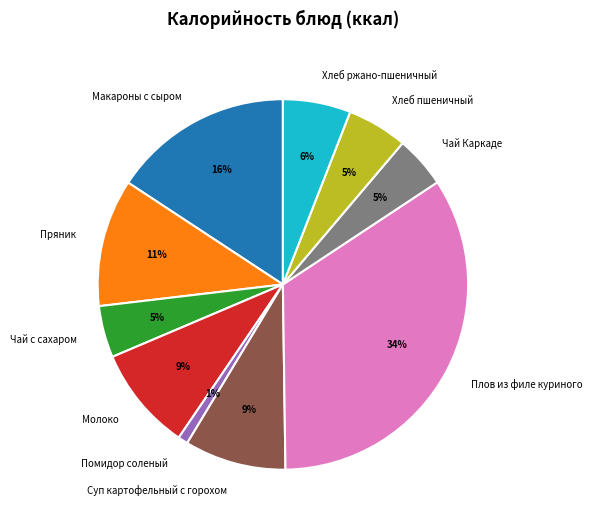

What is the ratio of the value at Хлеб ржано-пшеничный to the value at Молоко?

0.7